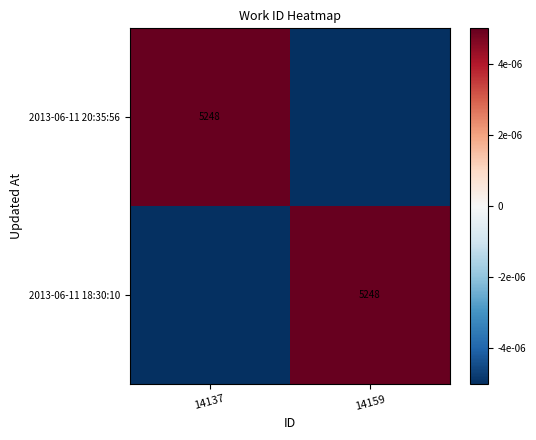

True or false: 2013-06-11 18:30:10 has a value of 5248.0 at 14159.

True